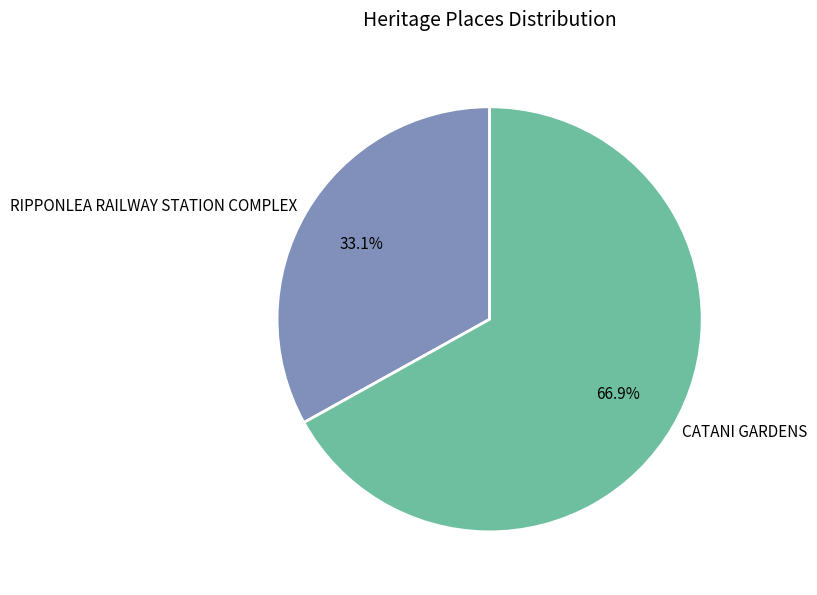

What is the total percentage of RIPPONLEA RAILWAY STATION COMPLEX and CATANI GARDENS?

100.0%